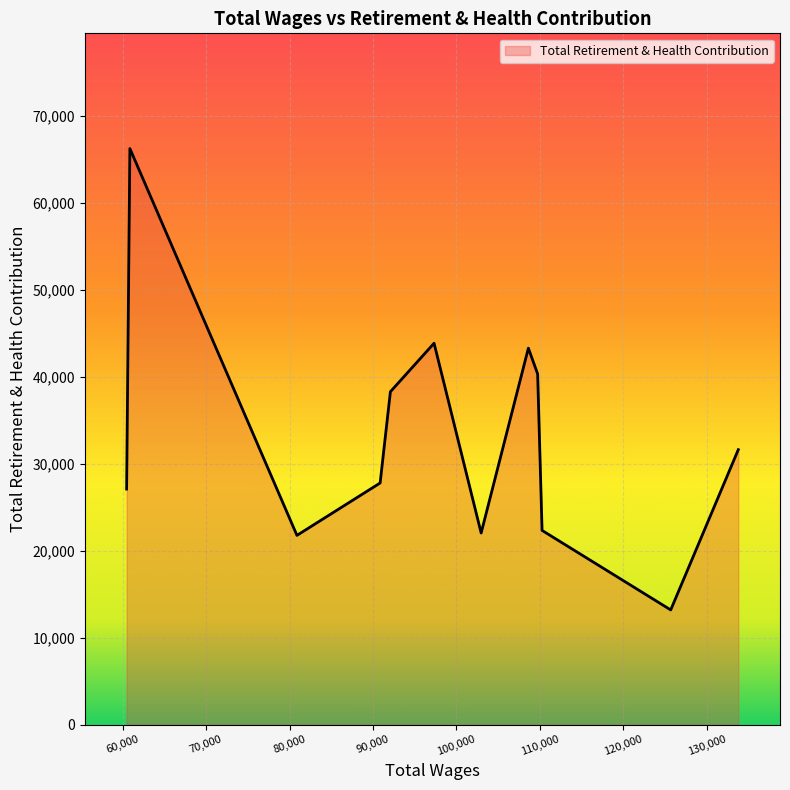

What is the difference between the maximum and minimum values?

53086